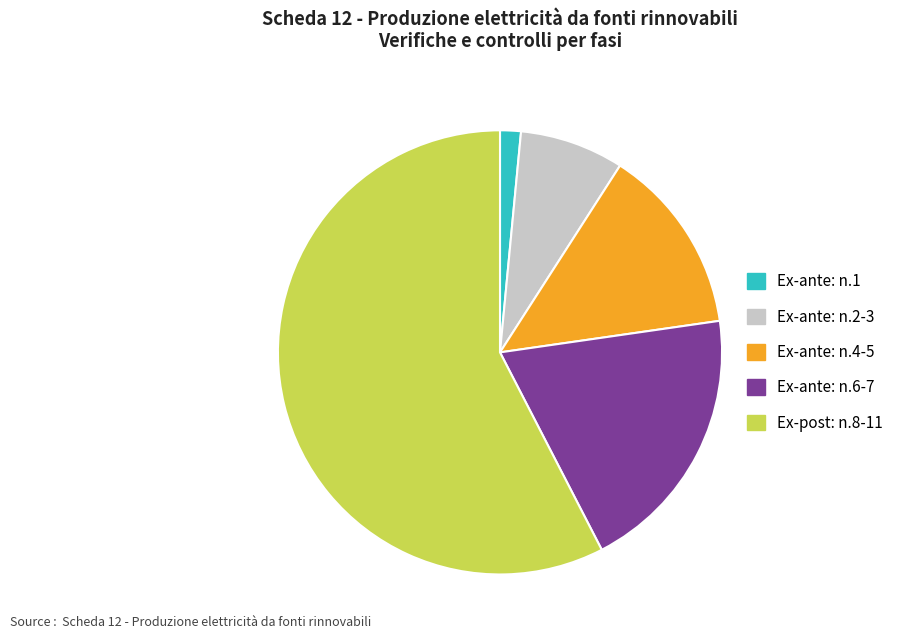

Rank the categories by value from highest to lowest.

Ex-post: n.8-11, Ex-ante: n.6-7, Ex-ante: n.4-5, Ex-ante: n.2-3, Ex-ante: n.1